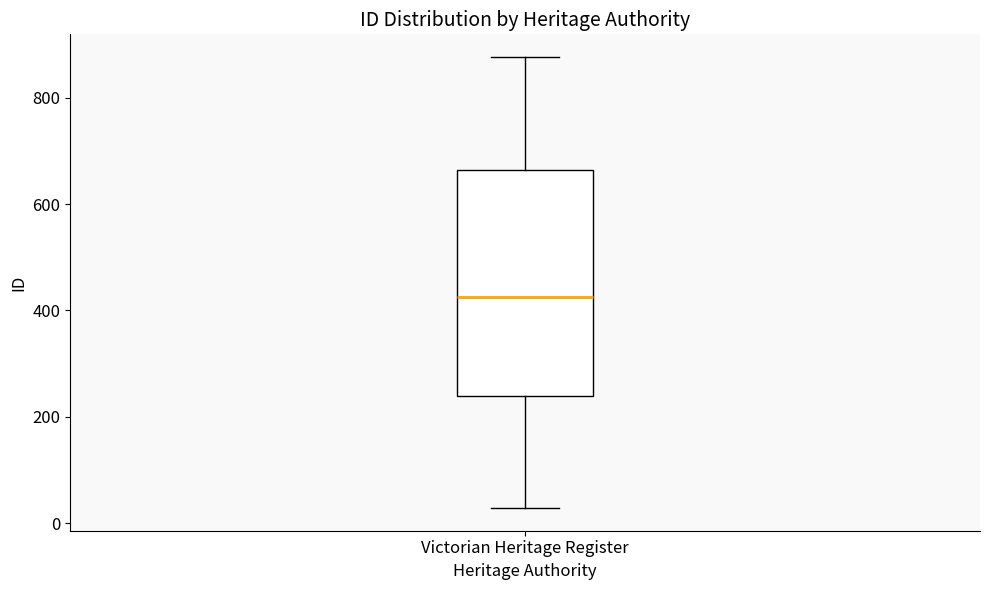

Where does the lower whisker of the box for Victorian Heritage Register end on the y-axis? The values are not printed on the chart, so give them approximately, as read against the axis.

20